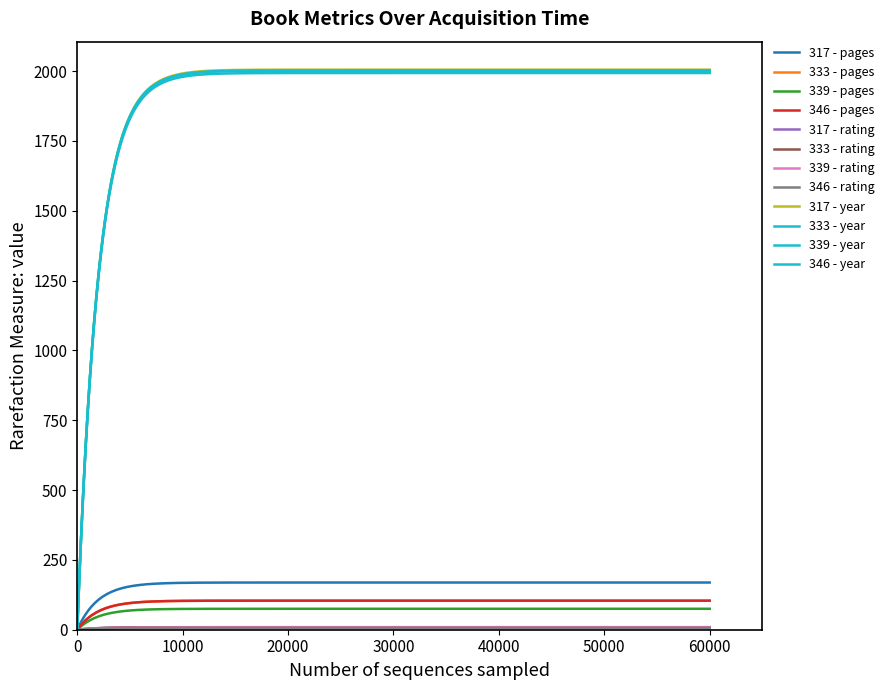

Reading left to right, list all the values displayed in this chart.

pages: 169	104	75	104
rating: 9	9	8	6
year: 2005	2002	2001	1993